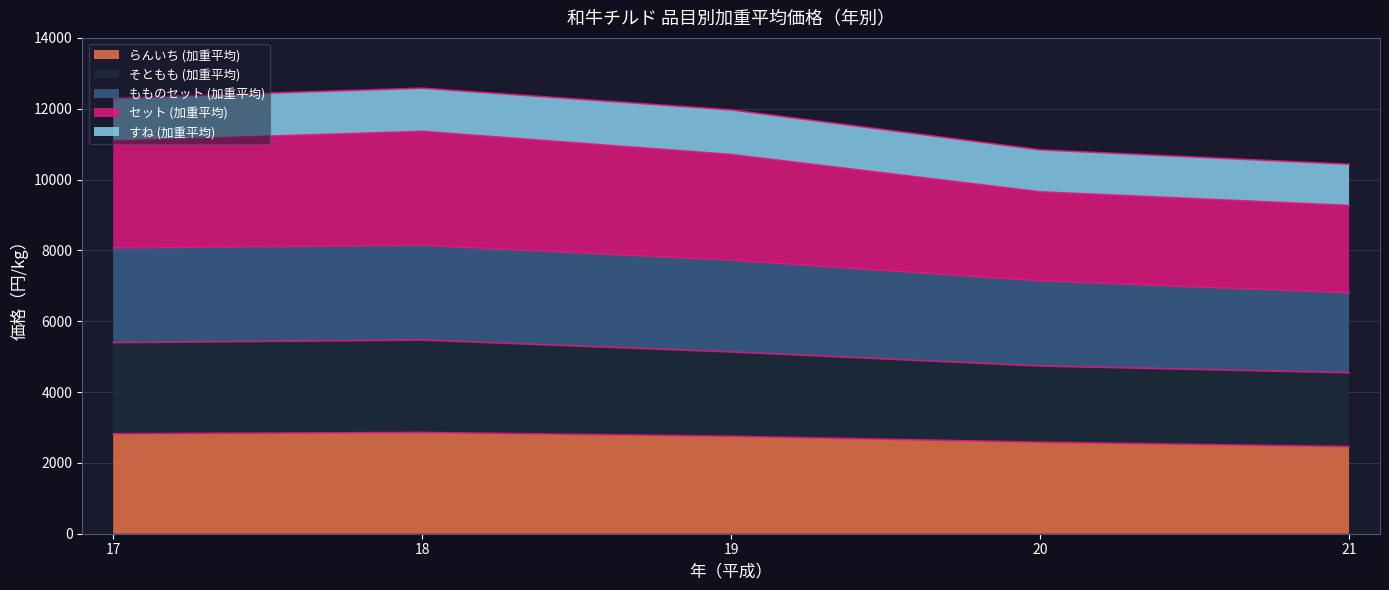

What is the maximum value for らんいち (加重平均)?

2860